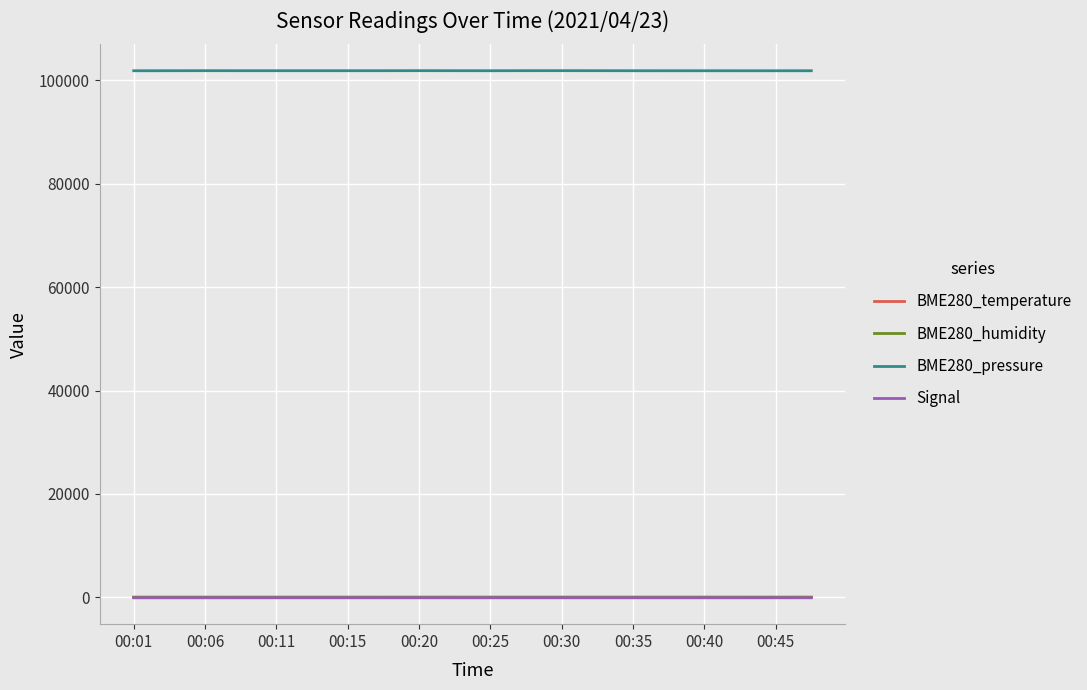

What is the smallest value displayed?

-84.0